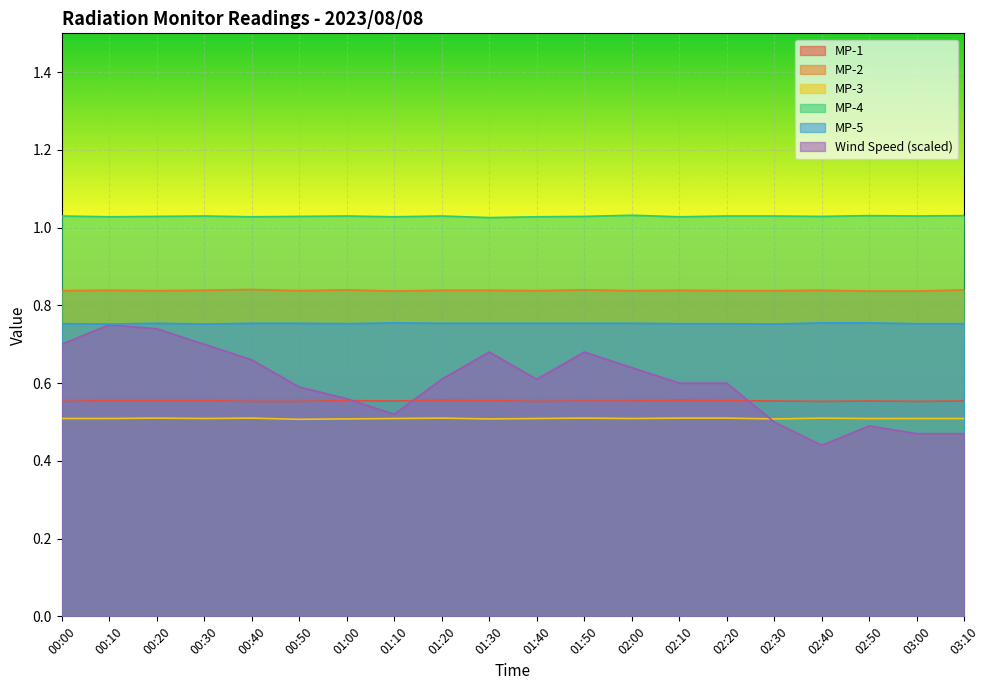

Where do MP-3 and Wind Speed first cross each other?

02:20 and 02:30